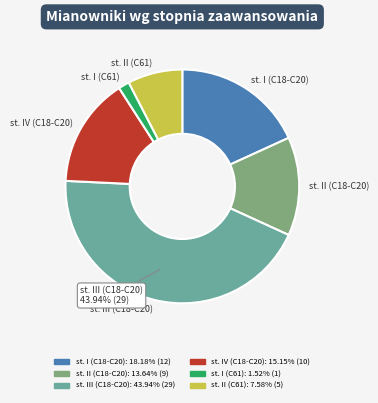

Which category has the smallest portion of the pie?

st. I (C61)